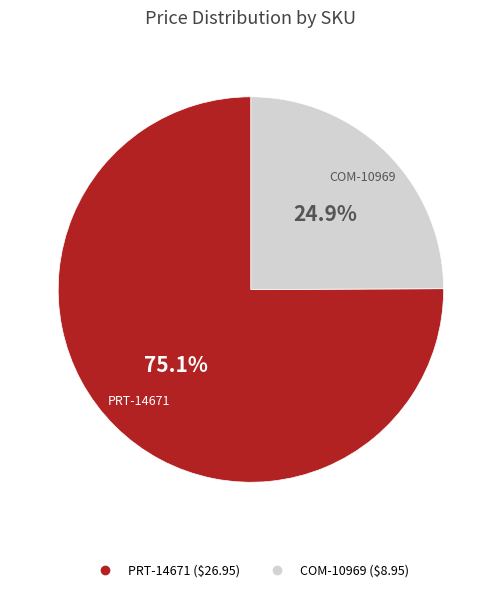

What is the majority slice?

PRT-14671